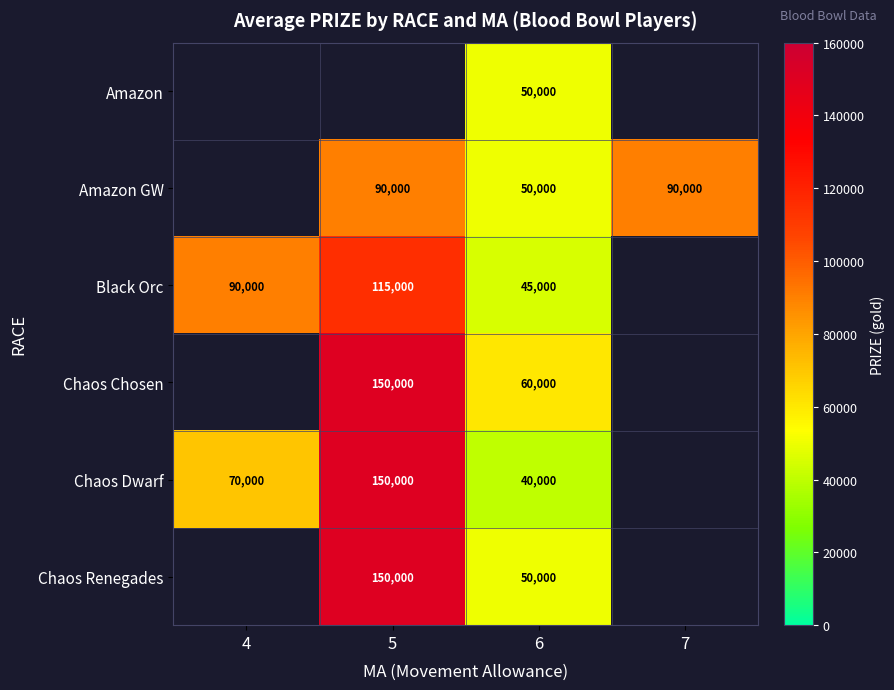

What is the spread (max minus min) of values at 6?

20000